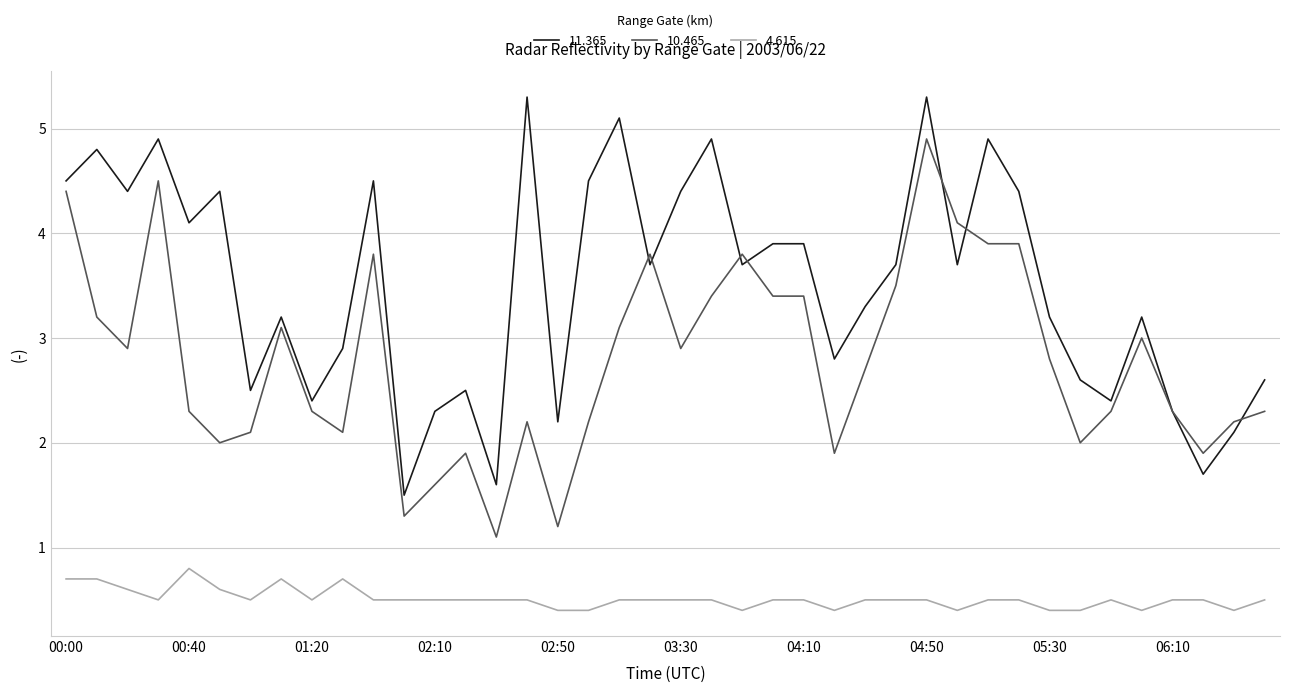

True or false: 10.465 and 4.615 intersect in this chart.

False